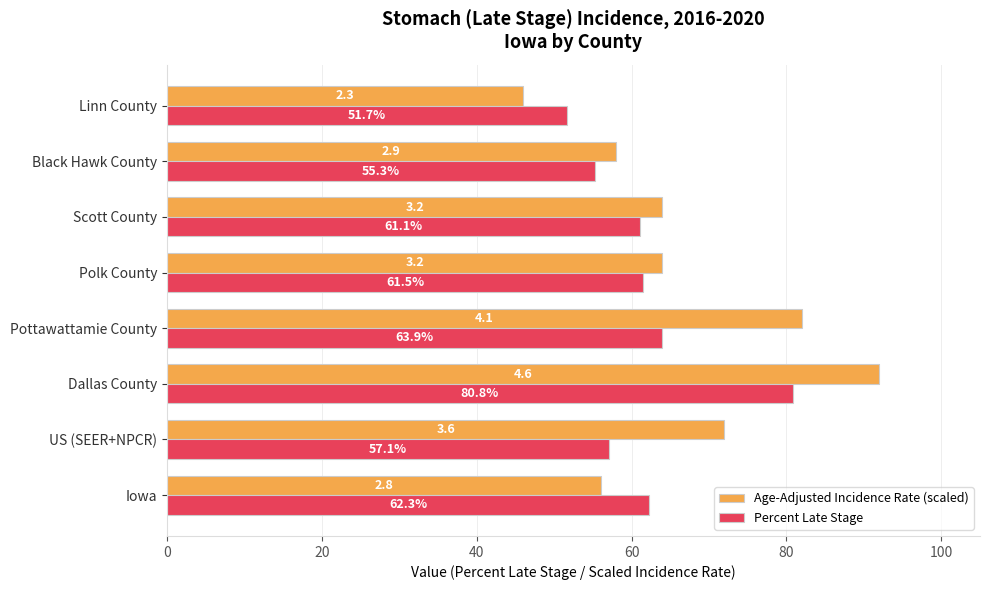

Which series has the largest total across all categories?

Age-Adjusted Incidence Rate (scaled)